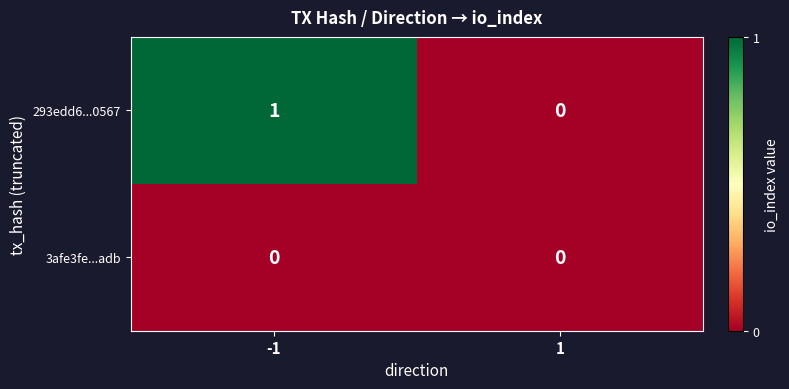

Which series has the largest total across all categories?

293edd6...0567